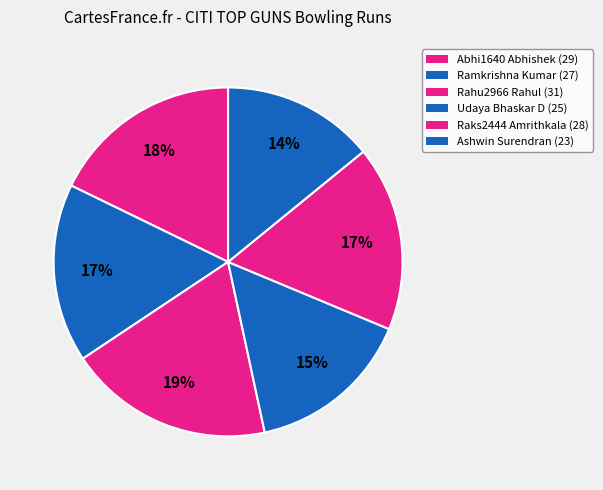

Count the number of slices in the pie.

6